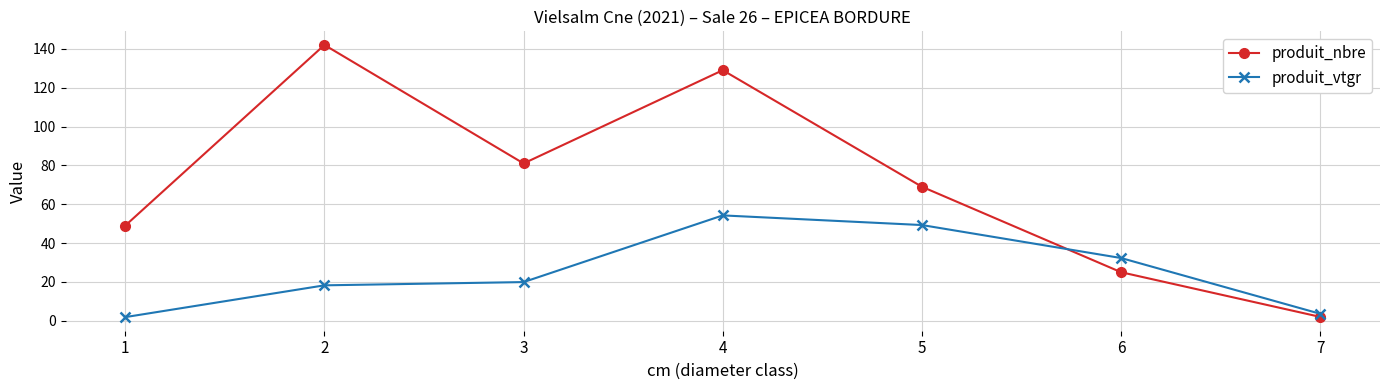

Between which two adjacent categories do produit_nbre and produit_vtgr first intersect?

5 and 6